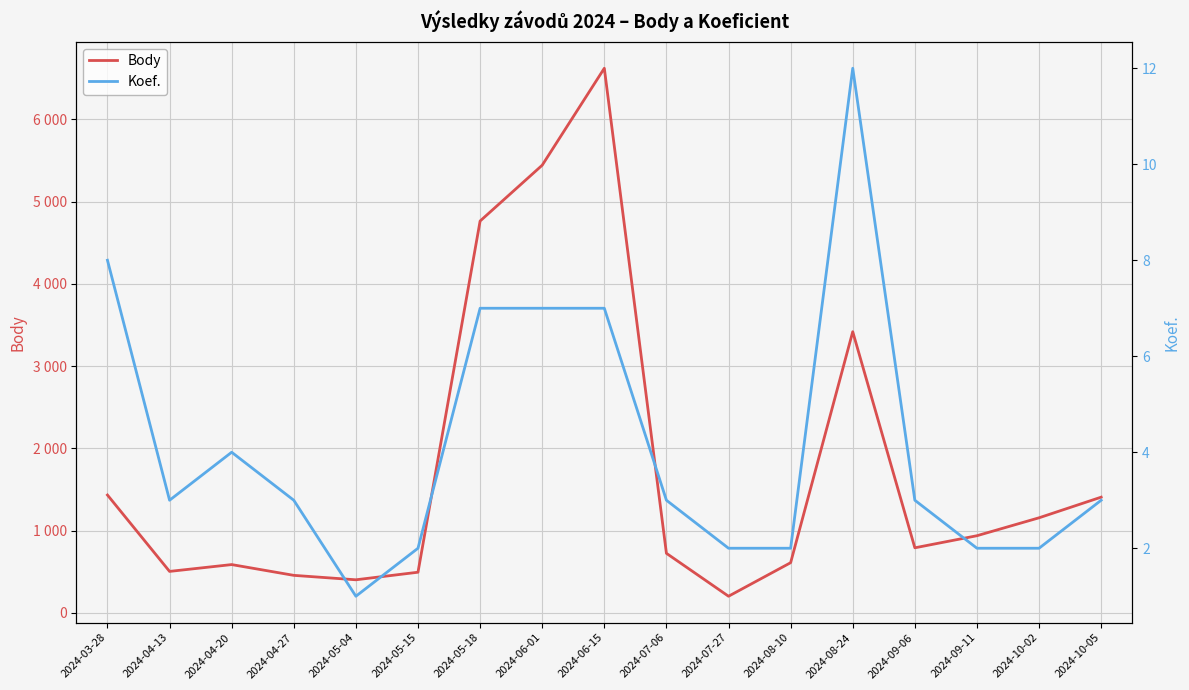

How many data points does each series have?

17